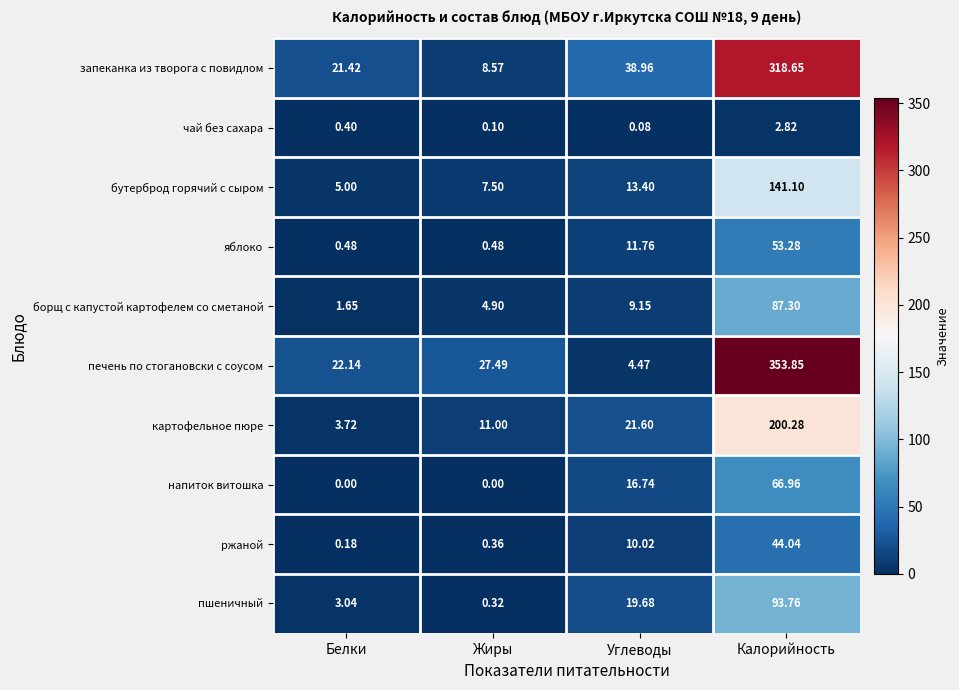

Between Жиры and Углеводы, which series saw the biggest shift?

запеканка из творога с повидлом